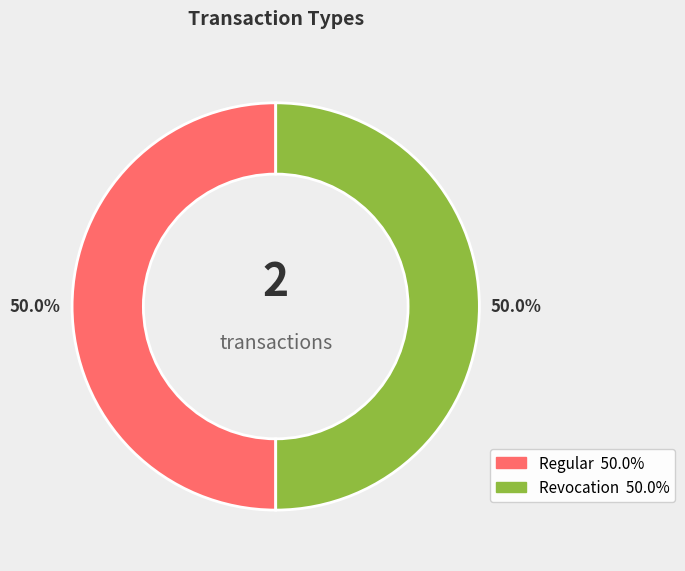

Do Revocation and Regular together represent more than half of the pie?

Yes